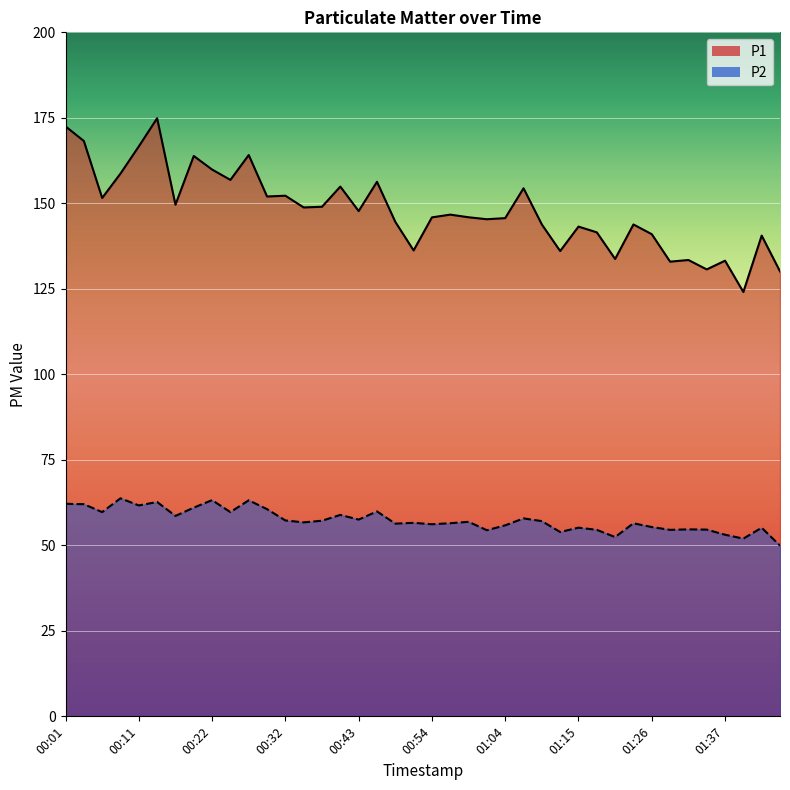

In P2, how many points are lower than both neighbors (excluding endpoints)?

13